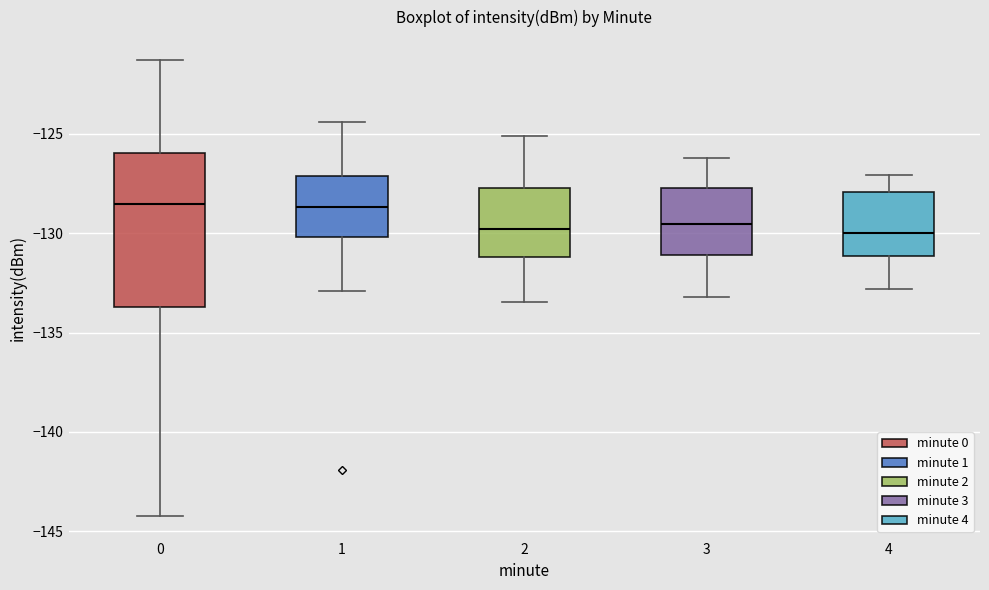

Reading left to right, transcribe this box plot: for each box, give where its median line is, the range the box spans, and where its two whiskers end, as read against the y-axis. The values are not printed on the chart, so give them approximately, as read against the axis.

0: median -128.5, box -133.5 to -126.0, whiskers -144.0 to -121.5
1: median -128.5, box -130.0 to -127.0, whiskers -133.0 to -124.5
2: median -130.0, box -131.0 to -127.5, whiskers -133.5 to -125.0
3: median -129.5, box -131.0 to -127.5, whiskers -133.0 to -126.0
4: median -130.0, box -131.0 to -128.0, whiskers -133.0 to -127.0